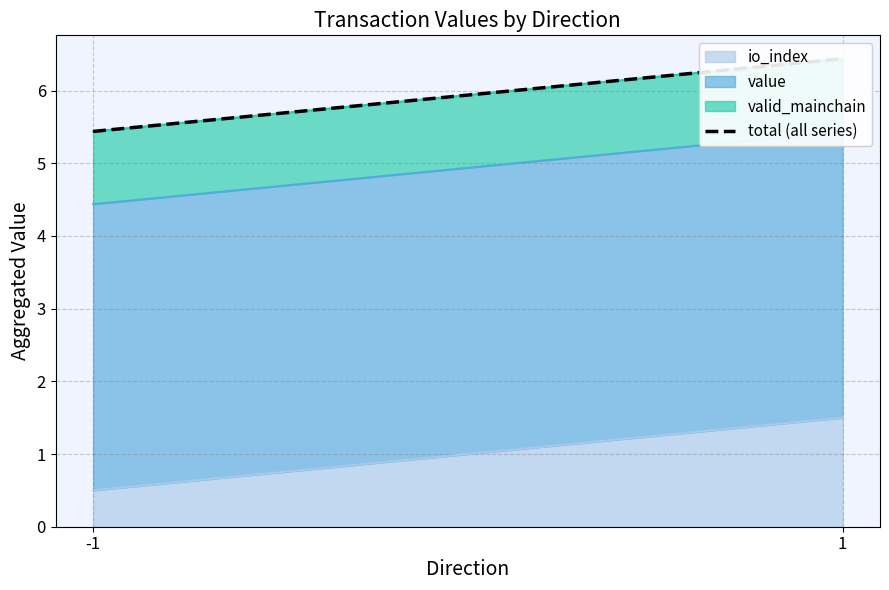

How many data points does each series have?

2